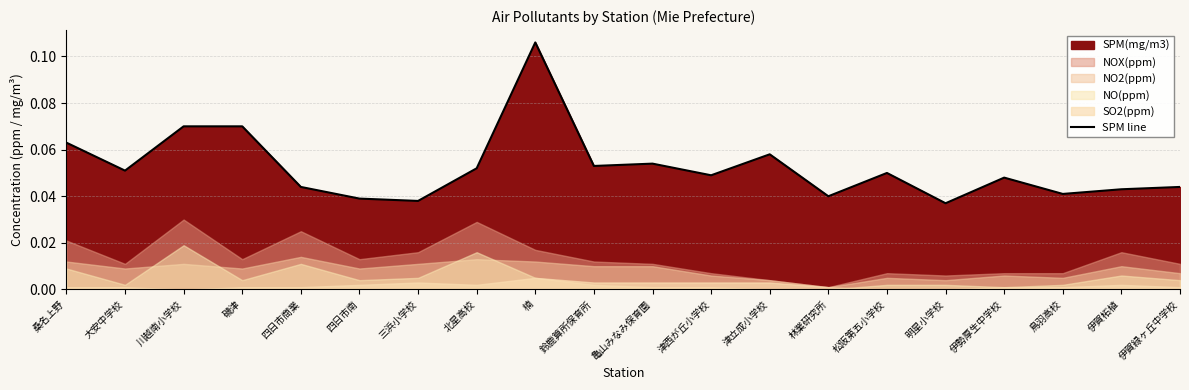

Rank the categories by value from highest to lowest.

楠, 川越南小学校, 磯津, 桑名上野, 津立成小学校, 亀山みなみ保育園, 鈴鹿算所保育所, 北星高校, 大安中学校, 松阪第五小学校, 津西が丘小学校, 伊勢厚生中学校, 四日市商業, 伊賀緑ヶ丘中学校, 伊賀柘植, 鳥羽高校, 林業研究所, 四日市南, 三浜小学校, 明星小学校